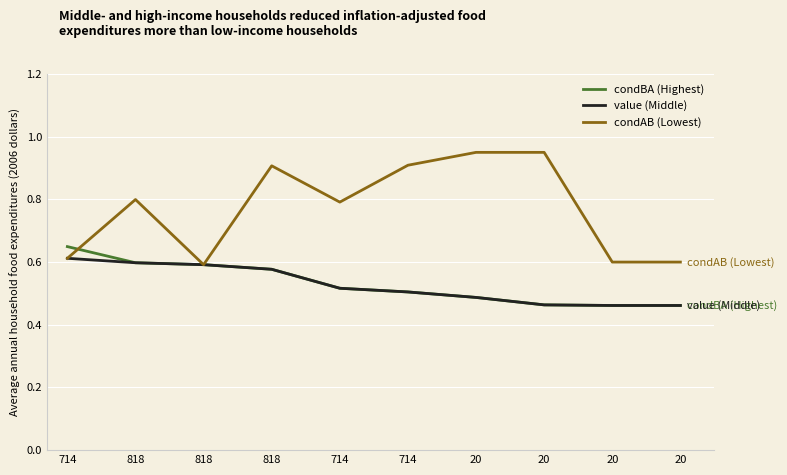

Which label corresponds to the largest value in the chart?

20